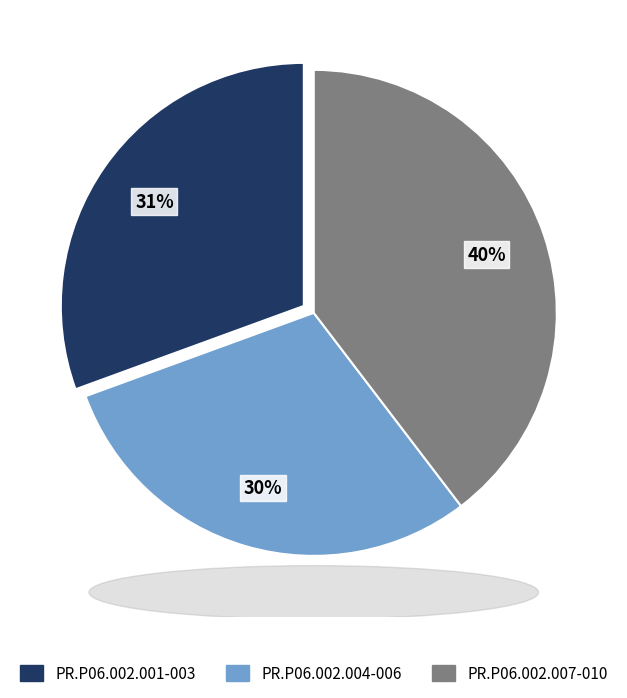

Is there a majority slice in this chart?

No